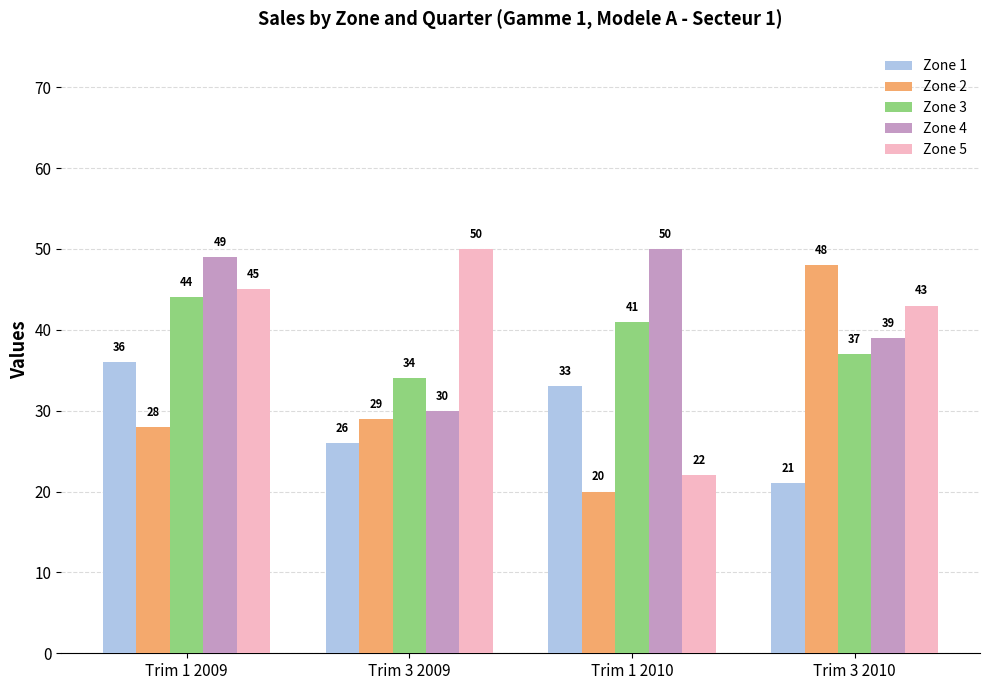

Which series has the largest total across all categories?

Zone 4